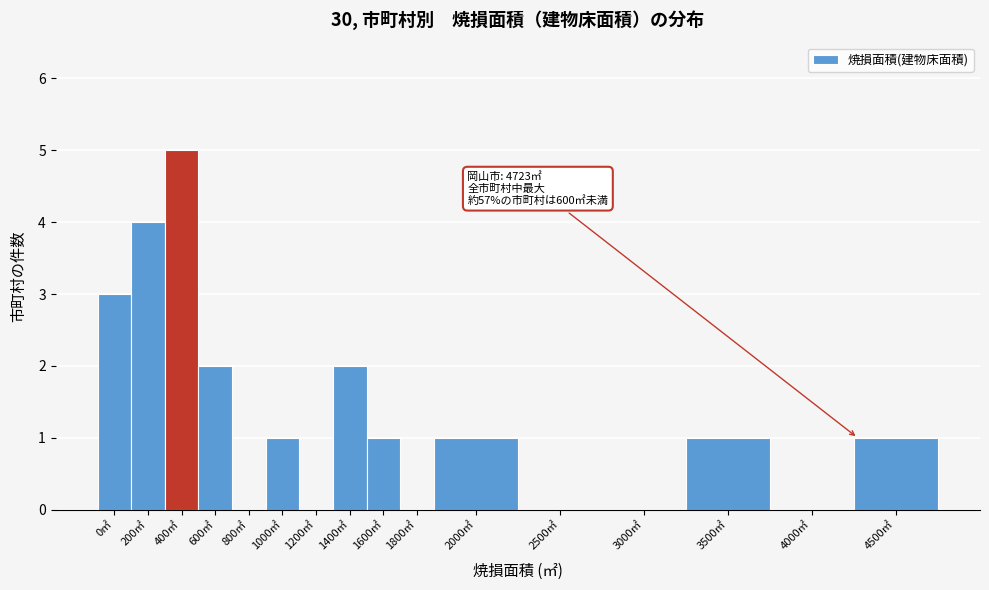

Reading left to right, extract all data points from this chart.

0㎡=3	200㎡=4	400㎡=5	600㎡=2	800㎡=0	1000㎡=1	1200㎡=0	1400㎡=2	1600㎡=1	1800㎡=0	2000㎡=1	2500㎡=0	3000㎡=0	3500㎡=1	4000㎡=0	4500㎡=1